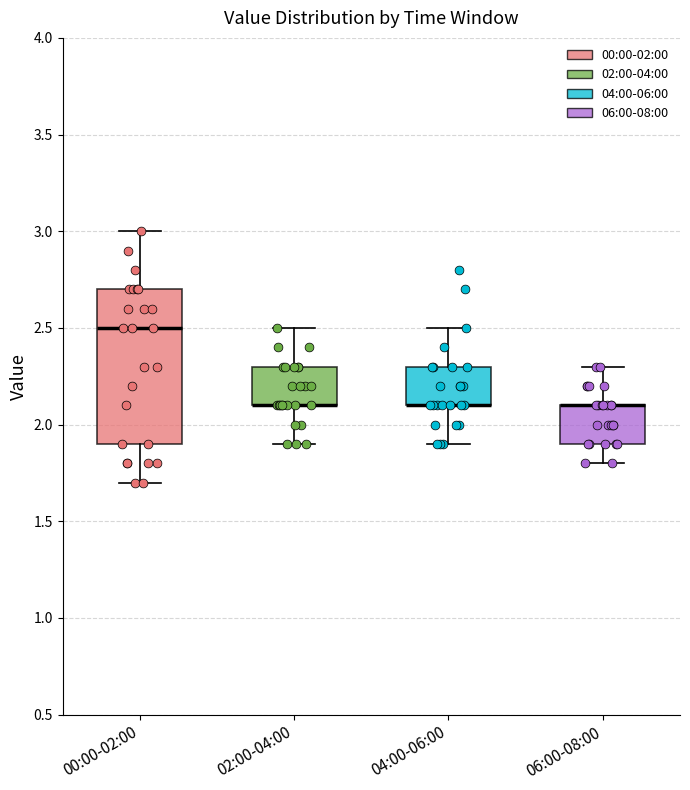

Which box is the tallest, from its lower edge to its upper edge?

00:00-02:00